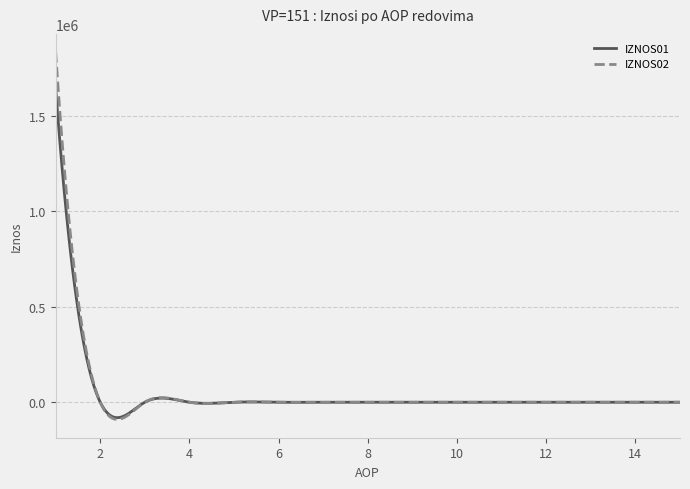

What is the highest value of the IZNOS02 series?

1834175.2